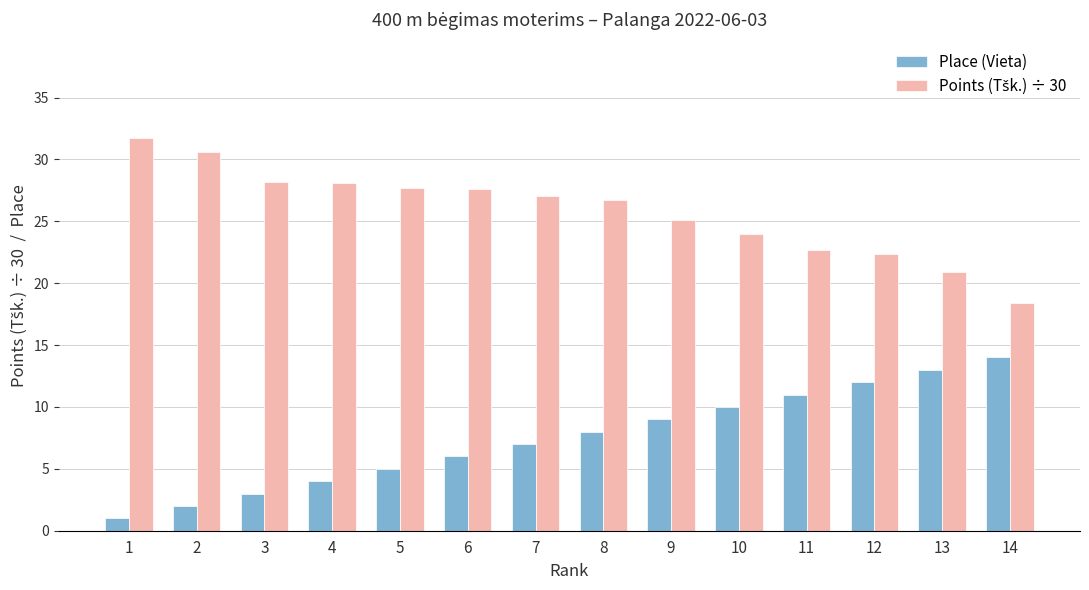

List the labels in order of Place (Vieta) value, largest first.

14, 13, 12, 11, 10, 9, 8, 7, 6, 5, 4, 3, 2, 1